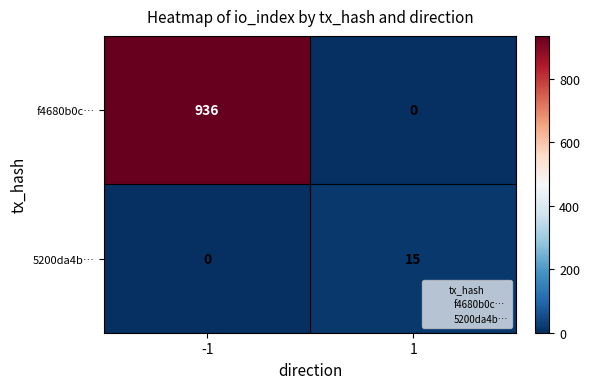

What is the sum of the 5200da4b… values at -1 and 1?

15